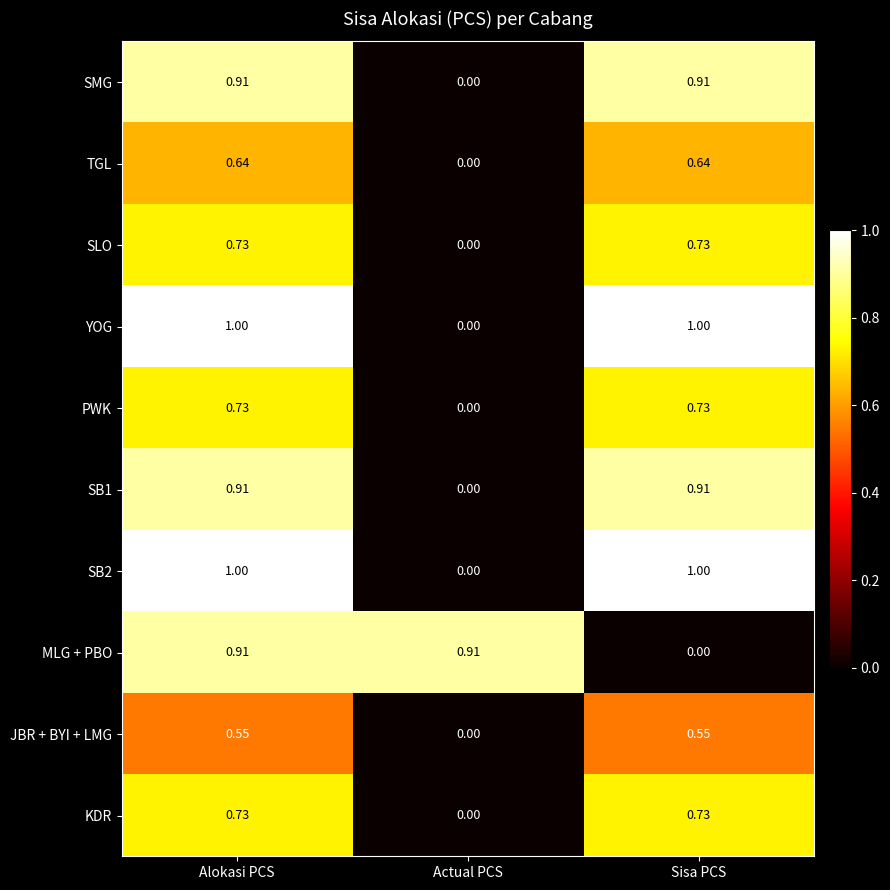

At which category is the sum across all series the highest?

Alokasi PCS